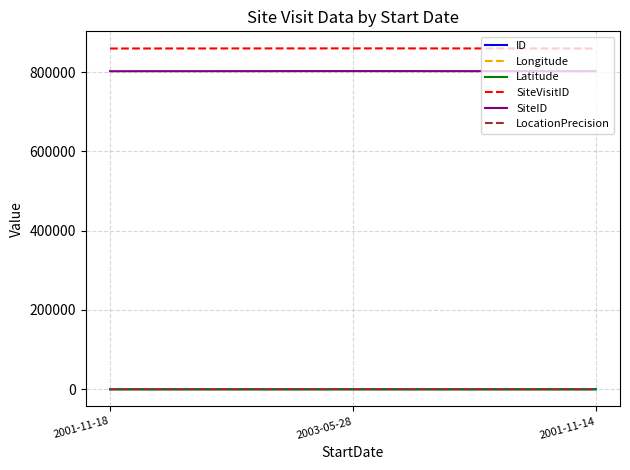

What position from the right is 2003-05-28?

2